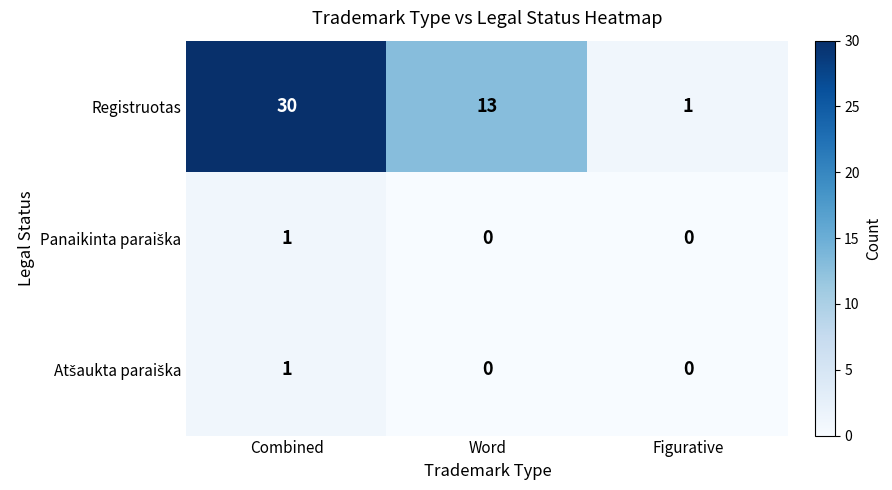

What is the difference between the Registruotas values at Combined and Word?

17